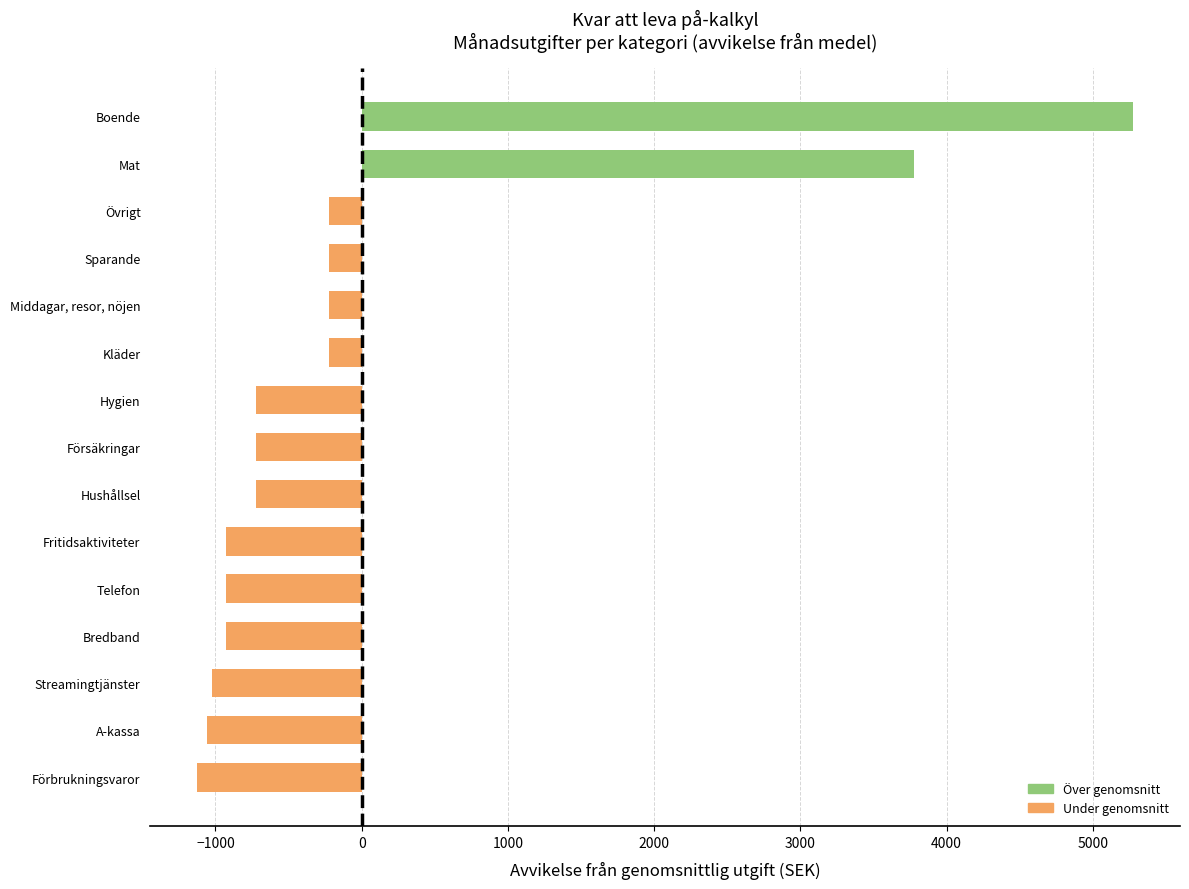

What is the approximate value at Övrigt?

-224.7